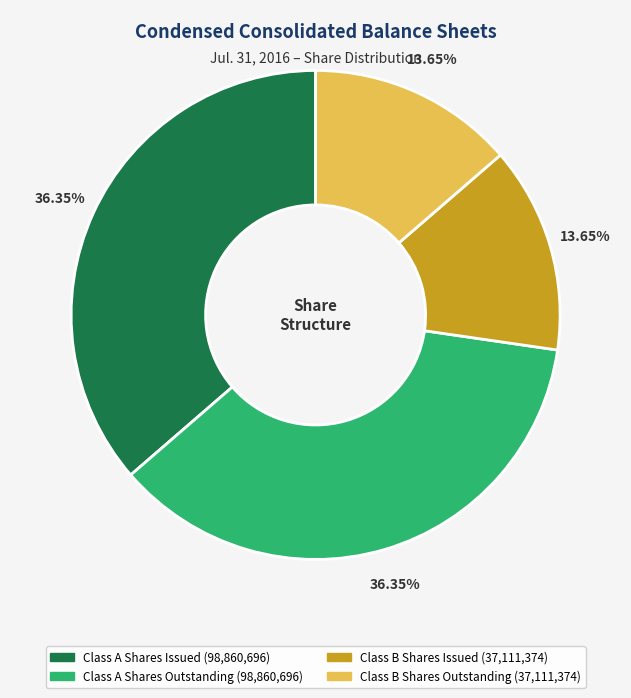

Is there a majority slice in this chart?

No